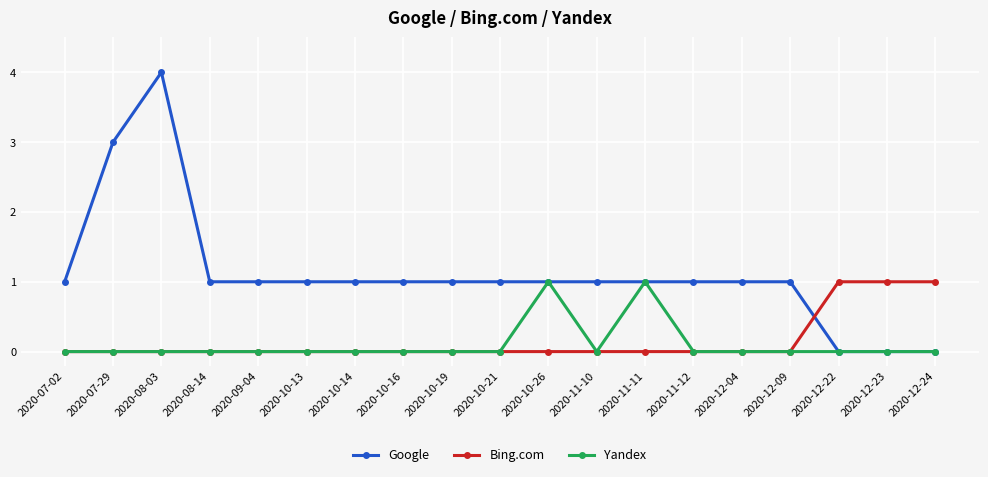

Which series has the widest spread of values?

Google